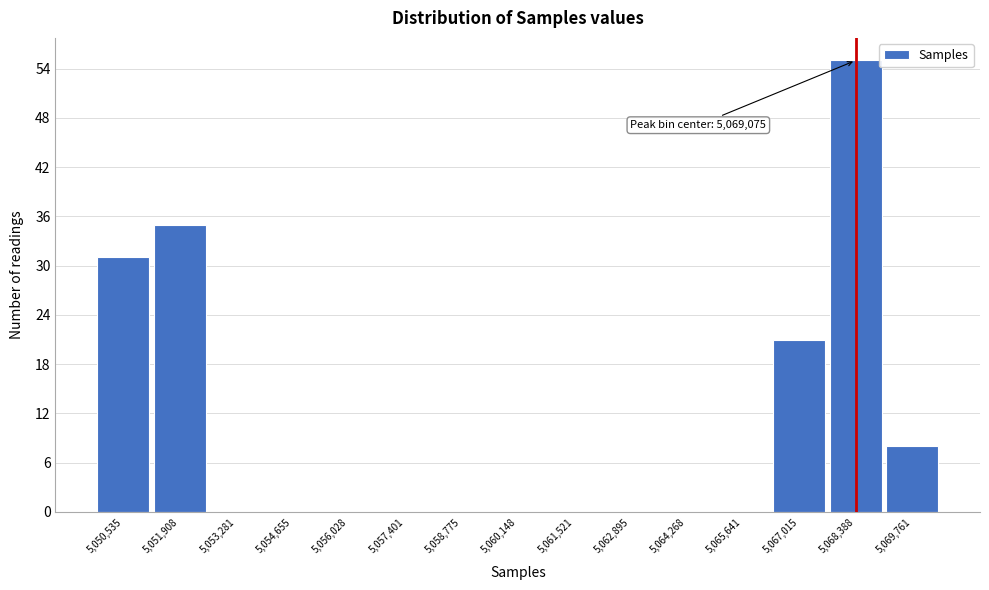

Reading left to right, what are all the values shown in this chart?

5,050,535=31	5,051,908=35	5,053,281=0	5,054,655=0	5,056,028=0	5,057,401=0	5,058,775=0	5,060,148=0	5,061,521=0	5,062,895=0	5,064,268=0	5,065,641=0	5,067,015=21	5,068,388=55	5,069,761=8